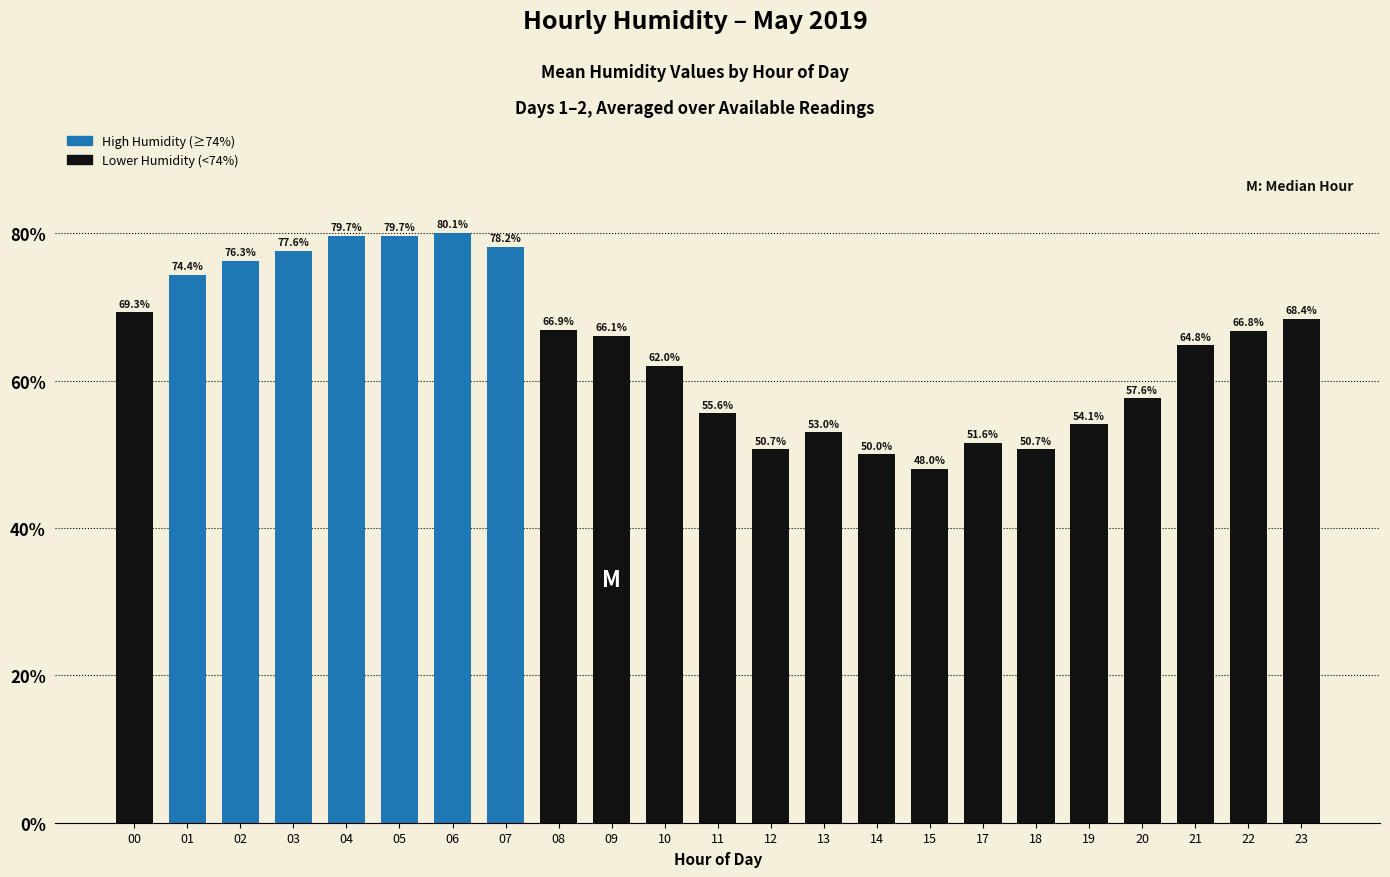

Reading right to left, extract all data points from this chart.

68.4	66.8	64.8	57.6	54.1	50.7	51.6	48.0	50.0	53.0	50.7	55.6	62.0	66.1	66.9	78.2	80.1	79.7	79.7	77.6	76.3	74.4	69.3